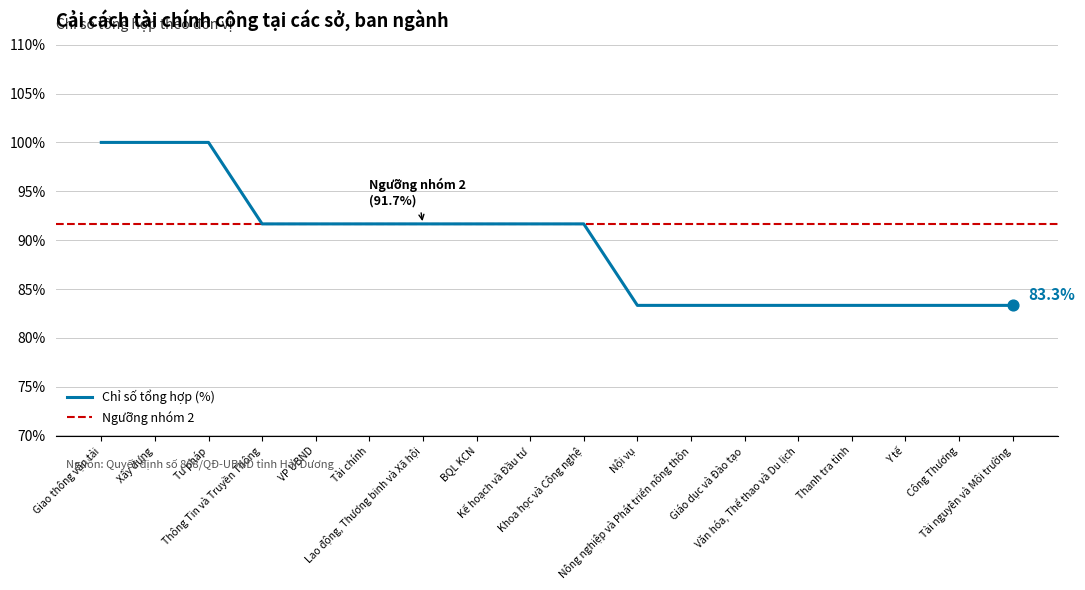

Between Thông Tin và Truyền Thông and Kế hoạch và Đầu tư, which is larger?

Thông Tin và Truyền Thông